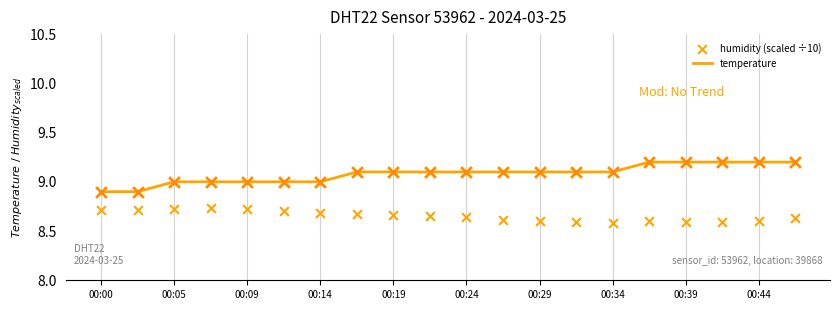

True or false: temperature has a value of 12.6 at 00:14.

False